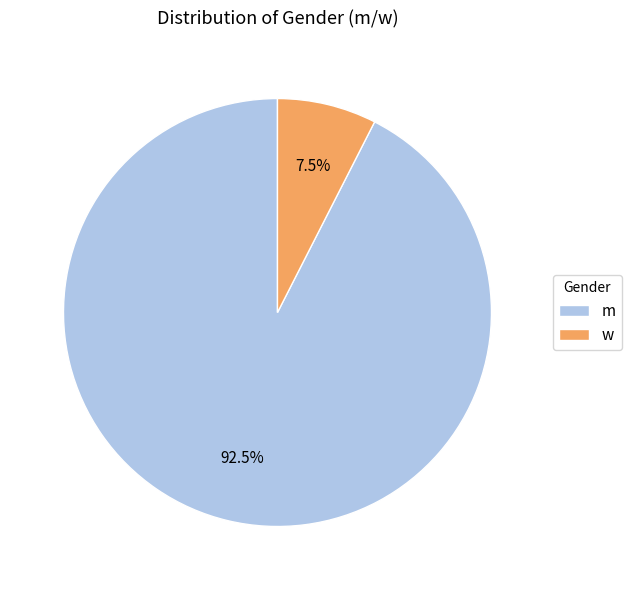

What is the majority slice?

m